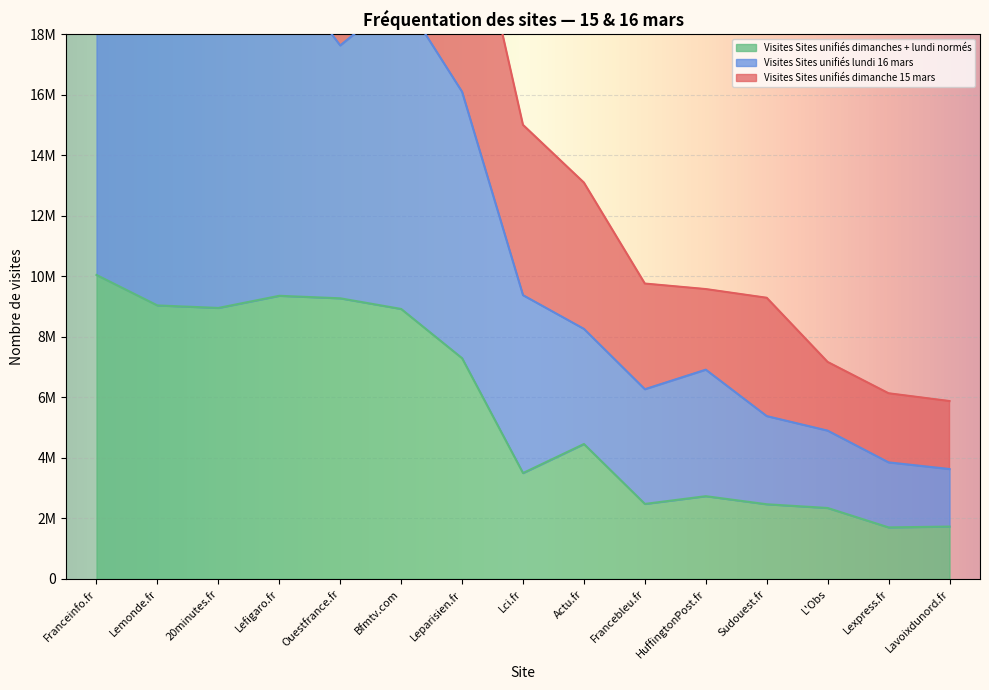

True or false: Visites Sites unifiés lundi 16 mars has more than 1 points higher than both neighbors.

True